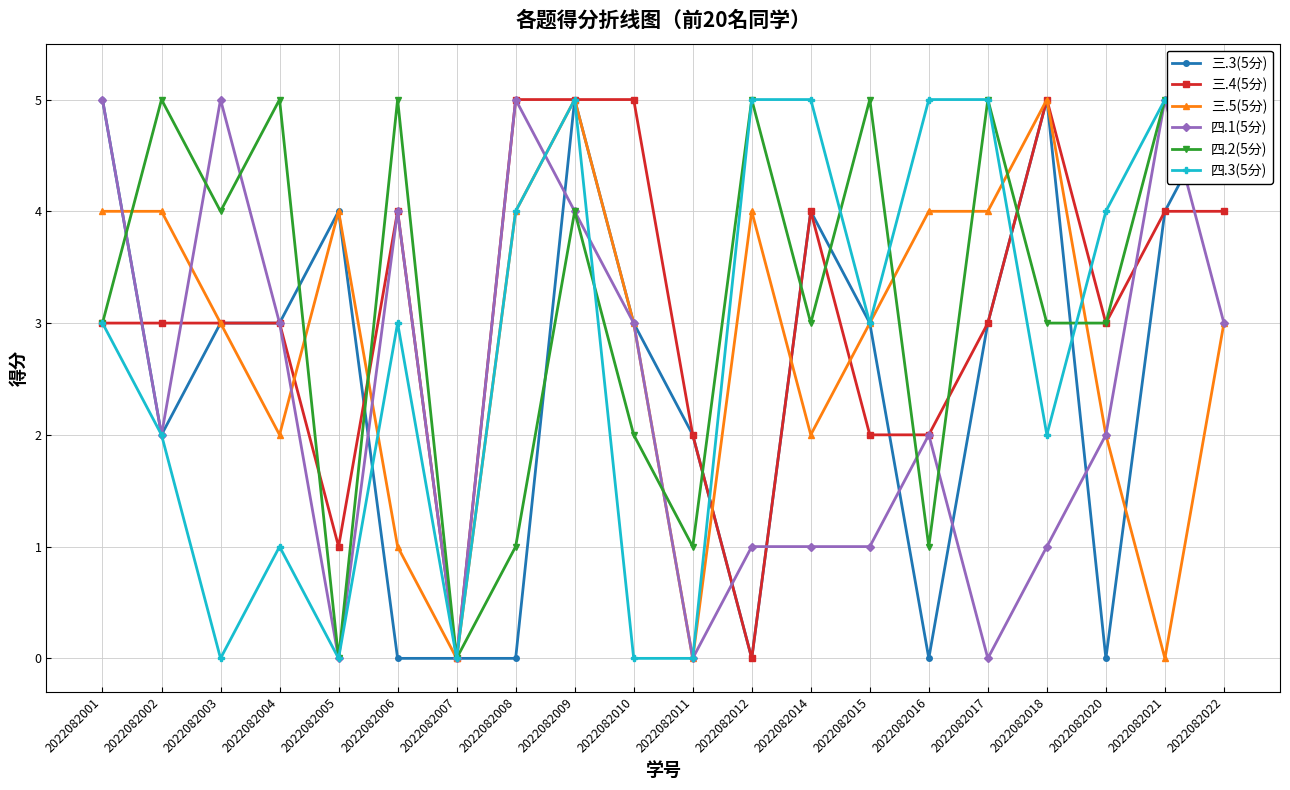

True or false: 四.2(5分) and 四.1(5分) cross at least once.

True